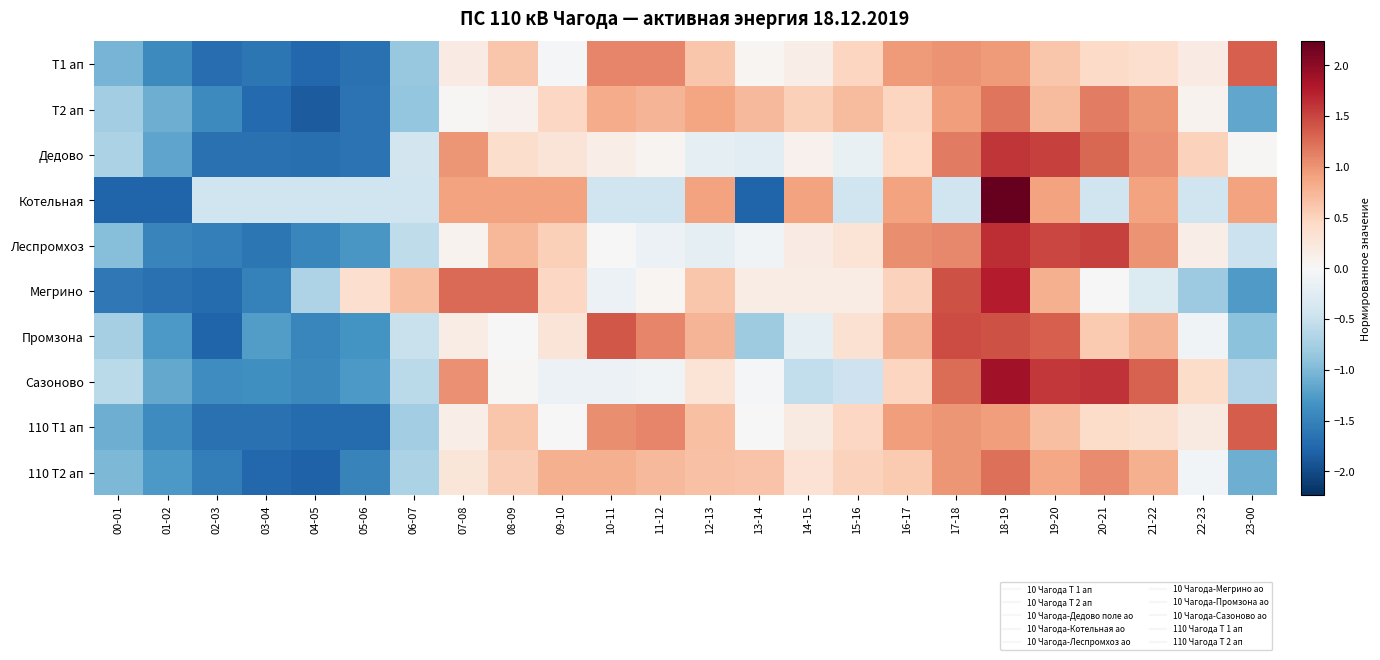

Reading right to left, extract all data points from this chart.

Т1 ап: 23-00=1.3	22-23=0.2	21-22=0.4	20-21=0.4	19-20=0.6	18-19=1.0	17-18=1.0	16-17=1.0	15-16=0.5	14-15=0.1	13-14=0.0	12-13=0.6	11-12=1.1	10-11=1.1	09-10=-0.0	08-09=0.6	07-08=0.2	06-07=-0.9	05-06=-1.7	04-05=-1.8	03-04=-1.6	02-03=-1.7	01-02=-1.4	00-01=-1.0
Т2 ап: 23-00=-1.2	22-23=0.1	21-22=1.0	20-21=1.1	19-20=0.7	18-19=1.2	17-18=0.9	16-17=0.5	15-16=0.7	14-15=0.5	13-14=0.7	12-13=0.9	11-12=0.8	10-11=0.8	09-10=0.5	08-09=0.1	07-08=0.0	06-07=-0.9	05-06=-1.7	04-05=-1.9	03-04=-1.7	02-03=-1.4	01-02=-1.1	00-01=-0.8
Дедово: 23-00=0.0	22-23=0.5	21-22=1.0	20-21=1.3	19-20=1.5	18-19=1.6	17-18=1.2	16-17=0.5	15-16=-0.2	14-15=0.1	13-14=-0.2	12-13=-0.2	11-12=0.1	10-11=0.2	09-10=0.3	08-09=0.4	07-08=1.0	06-07=-0.4	05-06=-1.7	04-05=-1.7	03-04=-1.7	02-03=-1.7	01-02=-1.2	00-01=-0.7
Котельная: 23-00=0.9	22-23=-0.4	21-22=0.9	20-21=-0.4	19-20=0.9	18-19=2.2	17-18=-0.4	16-17=0.9	15-16=-0.4	14-15=0.9	13-14=-1.8	12-13=0.9	11-12=-0.4	10-11=-0.4	09-10=0.9	08-09=0.9	07-08=0.9	06-07=-0.4	05-06=-0.4	04-05=-0.4	03-04=-0.4	02-03=-0.4	01-02=-1.8	00-01=-1.8
Леспромхоз: 23-00=-0.5	22-23=0.2	21-22=1.0	20-21=1.5	19-20=1.5	18-19=1.6	17-18=1.1	16-17=1.0	15-16=0.3	14-15=0.2	13-14=-0.1	12-13=-0.2	11-12=-0.1	10-11=-0.0	09-10=0.5	08-09=0.8	07-08=0.1	06-07=-0.6	05-06=-1.3	04-05=-1.5	03-04=-1.6	02-03=-1.5	01-02=-1.5	00-01=-1.0
Мегрино: 23-00=-1.3	22-23=-0.8	21-22=-0.3	20-21=0.0	19-20=0.8	18-19=1.8	17-18=1.4	16-17=0.5	15-16=0.2	14-15=0.2	13-14=0.2	12-13=0.6	11-12=0.0	10-11=-0.1	09-10=0.5	08-09=1.3	07-08=1.3	06-07=0.7	05-06=0.4	04-05=-0.7	03-04=-1.5	02-03=-1.7	01-02=-1.7	00-01=-1.6
Промзона: 23-00=-0.9	22-23=-0.1	21-22=0.8	20-21=0.6	19-20=1.3	18-19=1.4	17-18=1.5	16-17=0.8	15-16=0.3	14-15=-0.2	13-14=-0.8	12-13=0.8	11-12=1.1	10-11=1.4	09-10=0.3	08-09=0.0	07-08=0.2	06-07=-0.5	05-06=-1.3	04-05=-1.5	03-04=-1.2	02-03=-1.8	01-02=-1.3	00-01=-0.7
Сазоново: 23-00=-0.7	22-23=0.4	21-22=1.3	20-21=1.6	19-20=1.6	18-19=1.9	17-18=1.3	16-17=0.5	15-16=-0.5	14-15=-0.6	13-14=-0.0	12-13=0.3	11-12=-0.1	10-11=-0.1	09-10=-0.1	08-09=0.0	07-08=1.0	06-07=-0.6	05-06=-1.3	04-05=-1.4	03-04=-1.4	02-03=-1.4	01-02=-1.1	00-01=-0.6
110 Т1 ап: 23-00=1.3	22-23=0.2	21-22=0.4	20-21=0.4	19-20=0.7	18-19=0.9	17-18=1.0	16-17=0.9	15-16=0.5	14-15=0.2	13-14=-0.0	12-13=0.7	11-12=1.1	10-11=1.0	09-10=-0.0	08-09=0.6	07-08=0.2	06-07=-0.8	05-06=-1.7	04-05=-1.7	03-04=-1.7	02-03=-1.7	01-02=-1.4	00-01=-1.1
110 Т2 ап: 23-00=-1.1	22-23=-0.1	21-22=0.8	20-21=1.1	19-20=0.9	18-19=1.2	17-18=1.0	16-17=0.6	15-16=0.5	14-15=0.3	13-14=0.6	12-13=0.7	11-12=0.7	10-11=0.8	09-10=0.8	08-09=0.6	07-08=0.3	06-07=-0.7	05-06=-1.5	04-05=-1.8	03-04=-1.8	02-03=-1.5	01-02=-1.3	00-01=-1.0